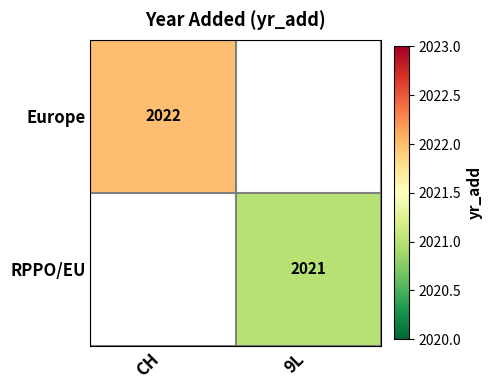

Which has a higher value, 9L or CH?

CH